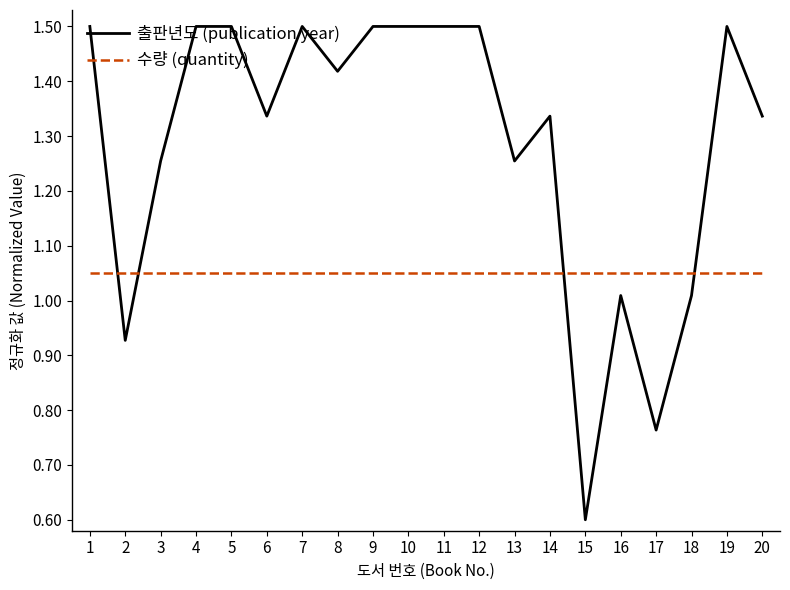

True or false: 출판년도 (publication year) and 수량 (quantity) cross at least once.

True